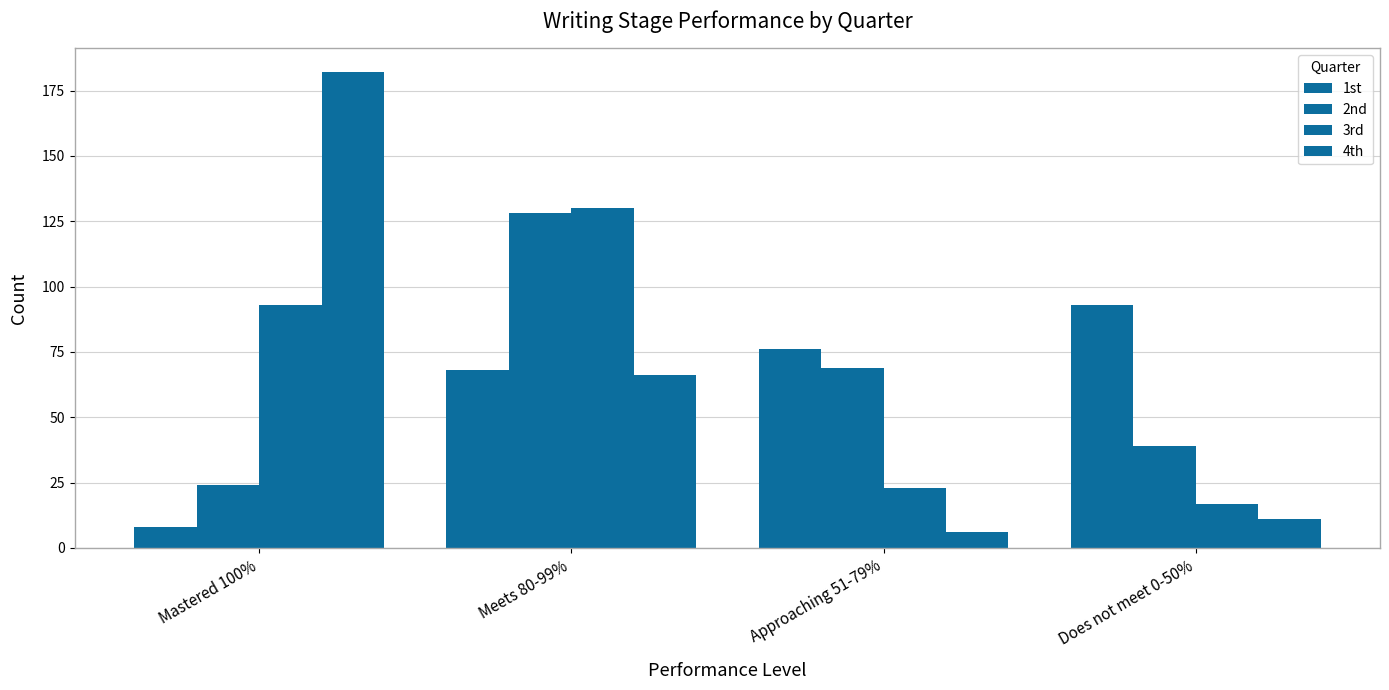

Where is 4th nearest to the value 94?

Meets 80-99%